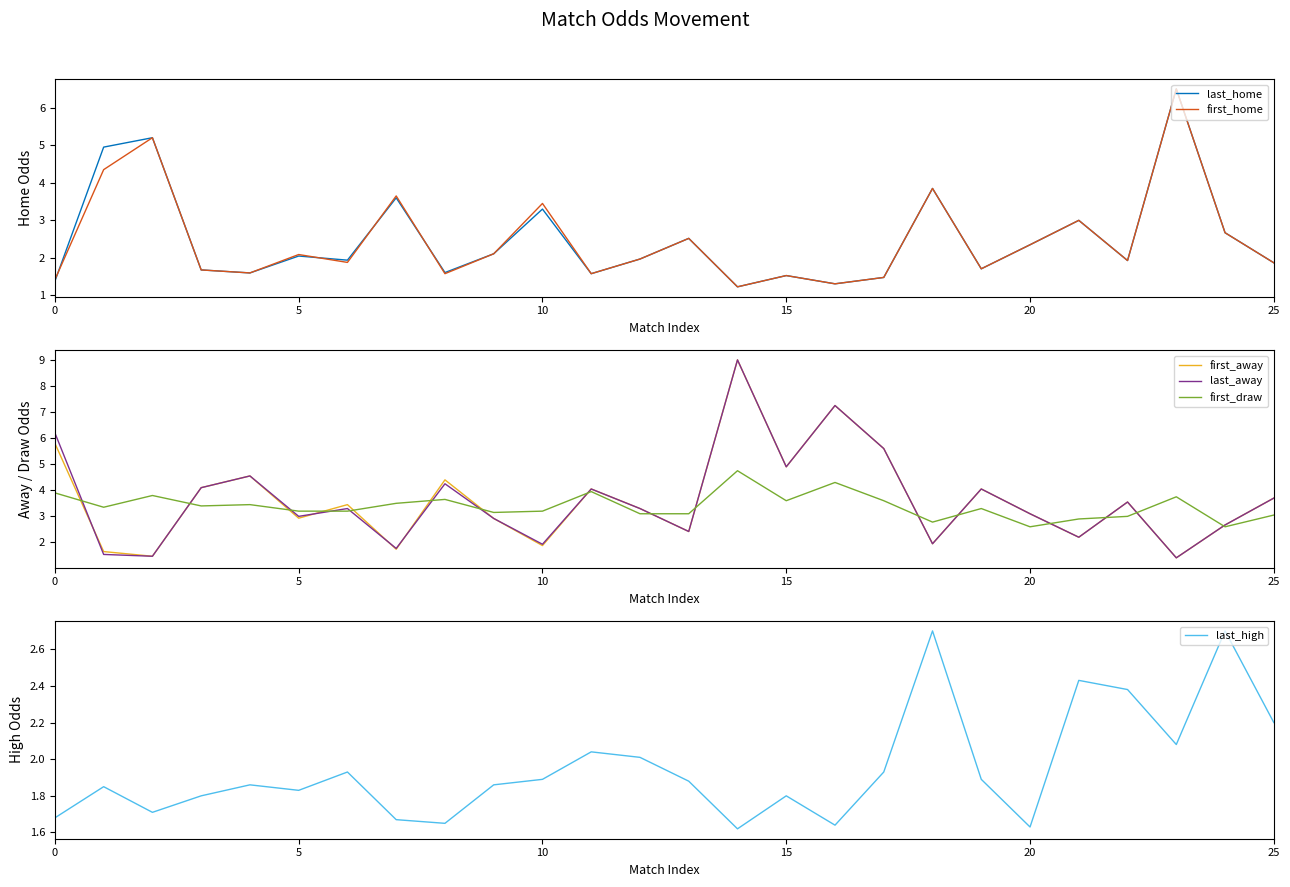

The last_high series shows 1.2 at 5. True or false?

False